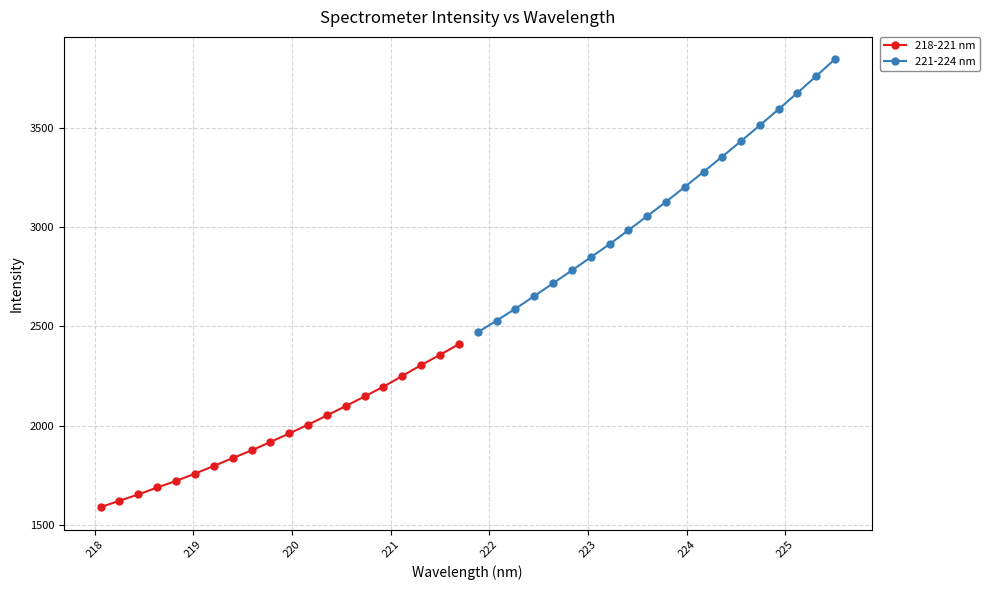

How many data points in 221-224 nm are less than 3126?

10